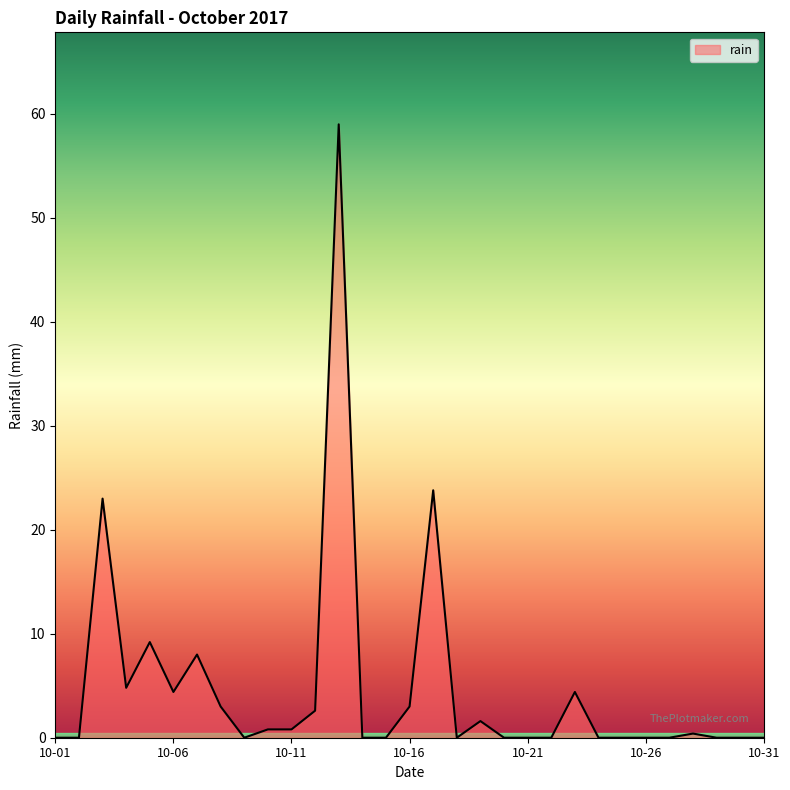

What is the difference between the maximum and minimum values?

59.0